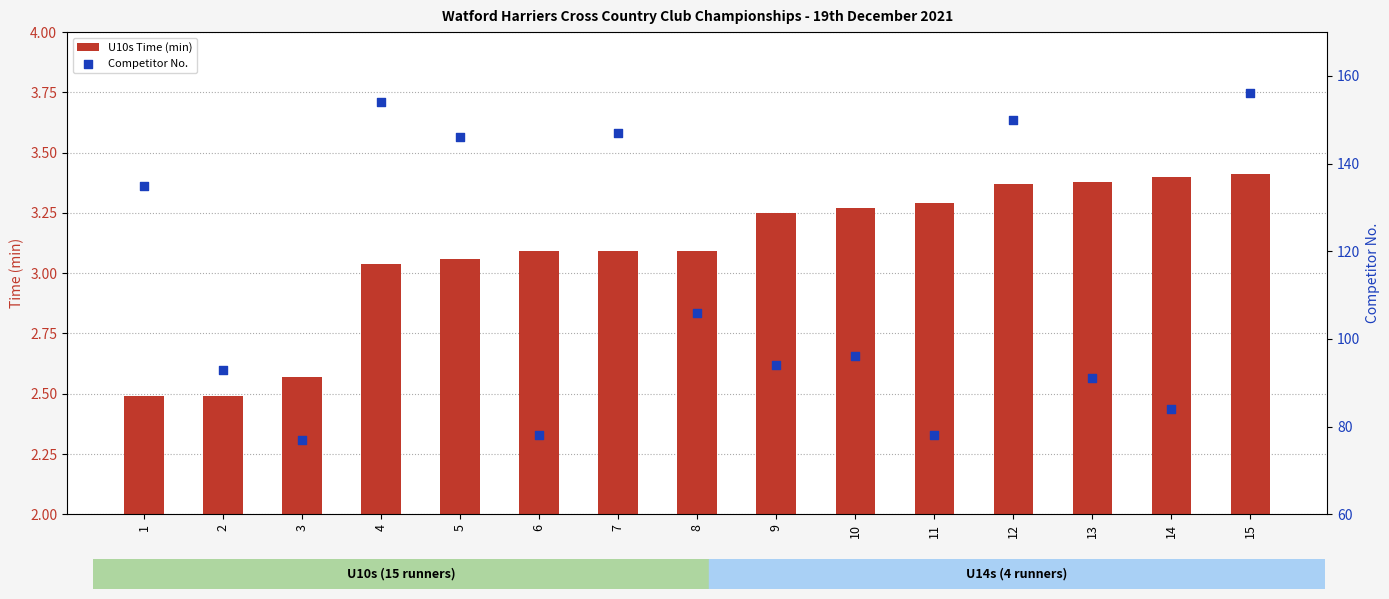

Which series reaches the minimum Y coordinate?

U10s Time (min)